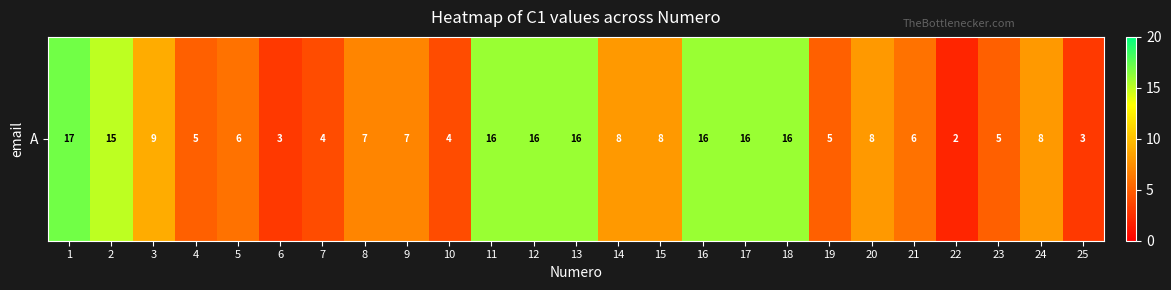

Approximately how many times larger is the value at 5 compared to 9?

0.9